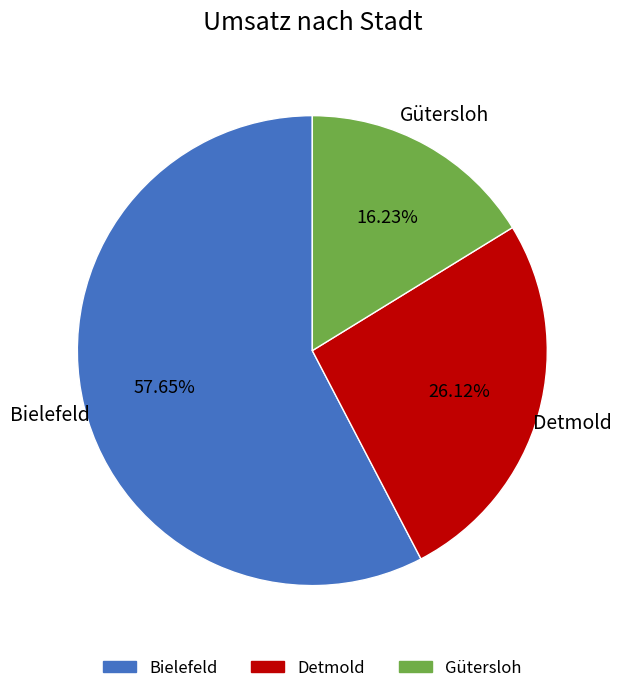

Is the sum of Detmold and Gütersloh greater than half?

No